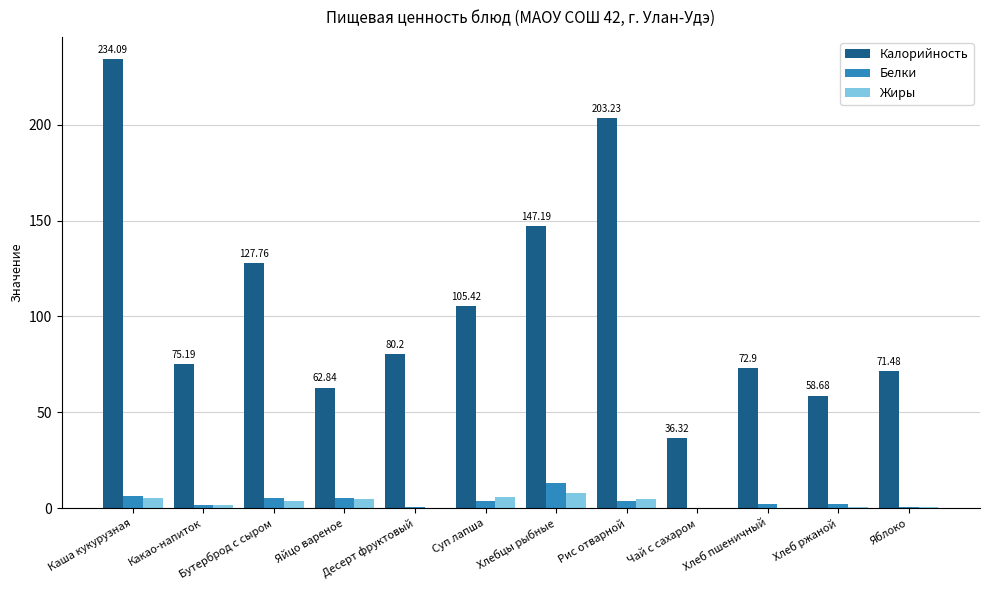

At which label is Калорийность closest to 135?

Бутерброд с сыром